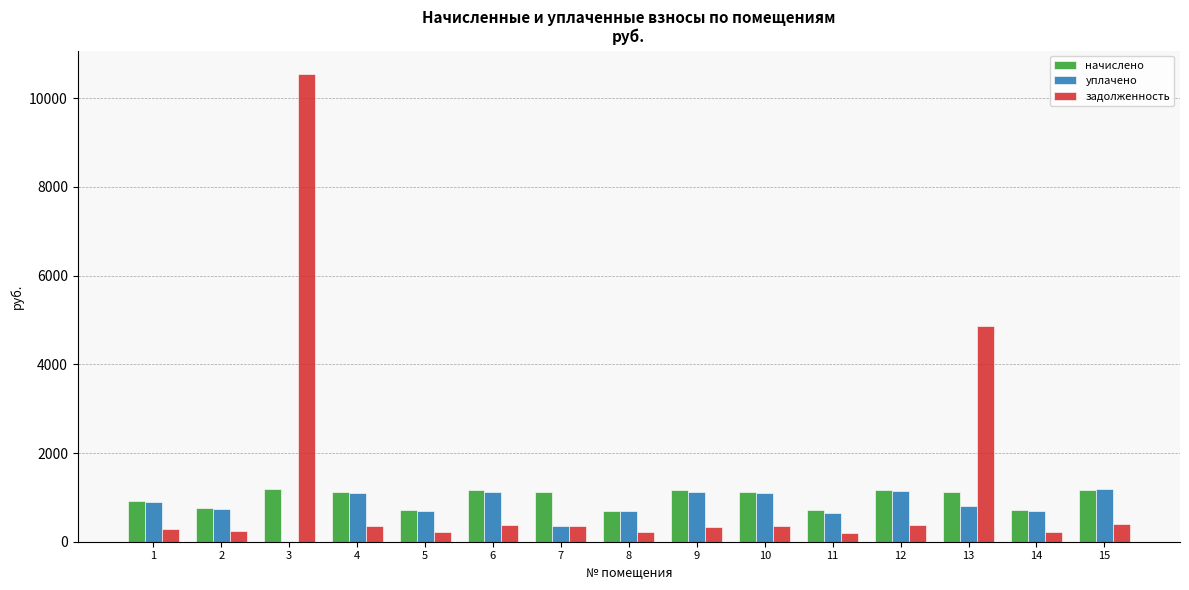

What is the sum of all начислено values?

14761.4